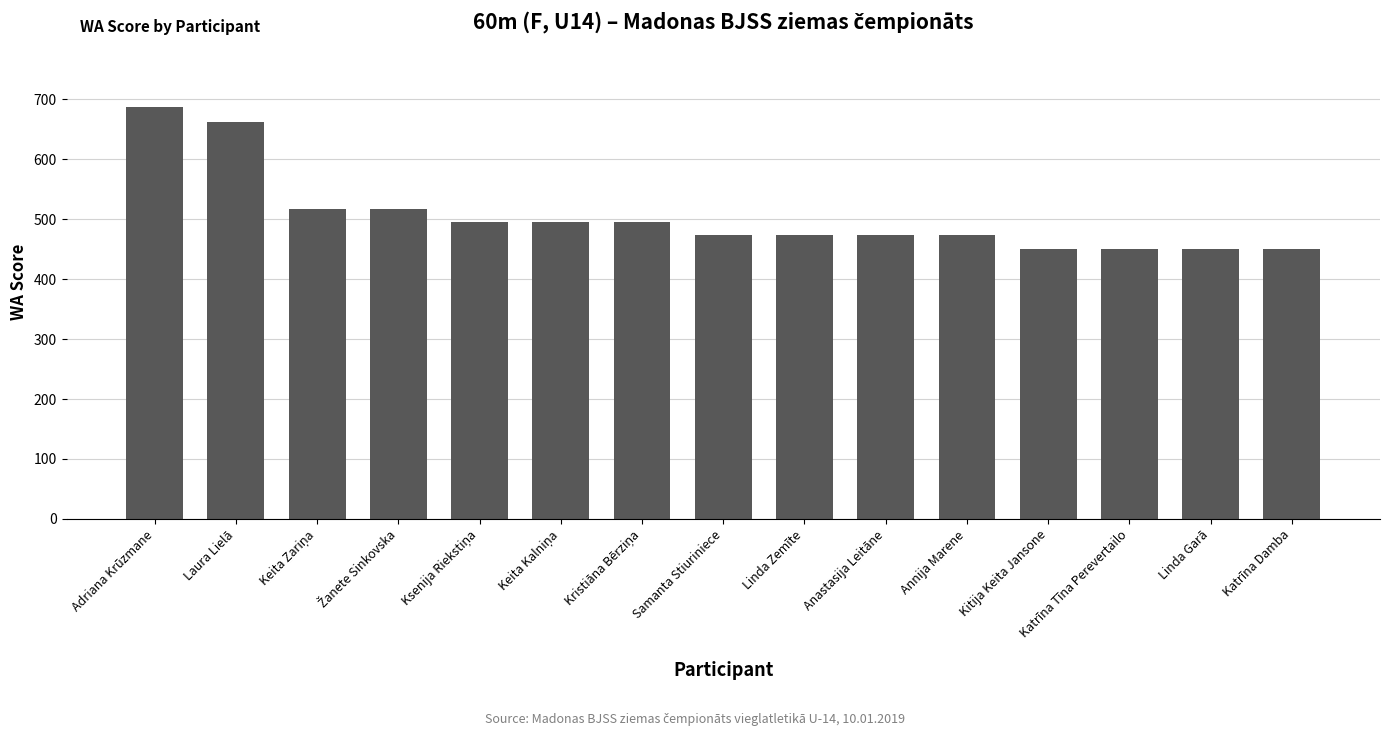

What is the value of the 12th bar from the left?

451